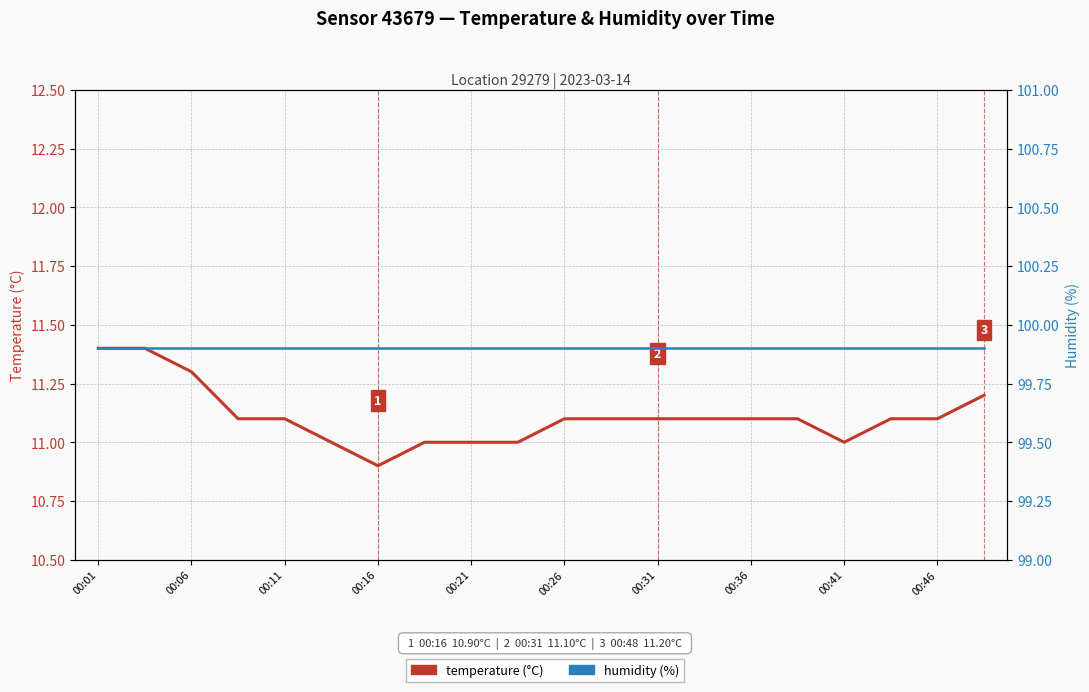

How many interior local valleys does the temperature series have?

2